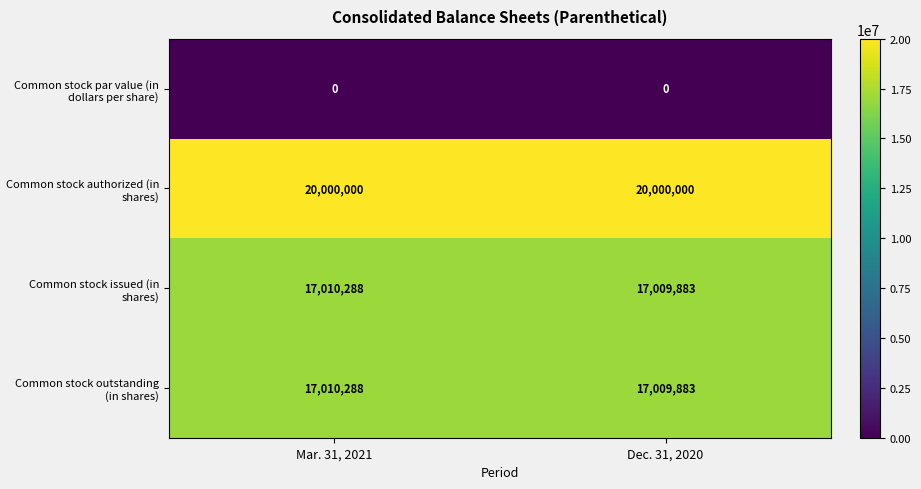

True or false: Common stock par value (in dollars per share) has a value of 0 at Dec. 31, 2020.

True